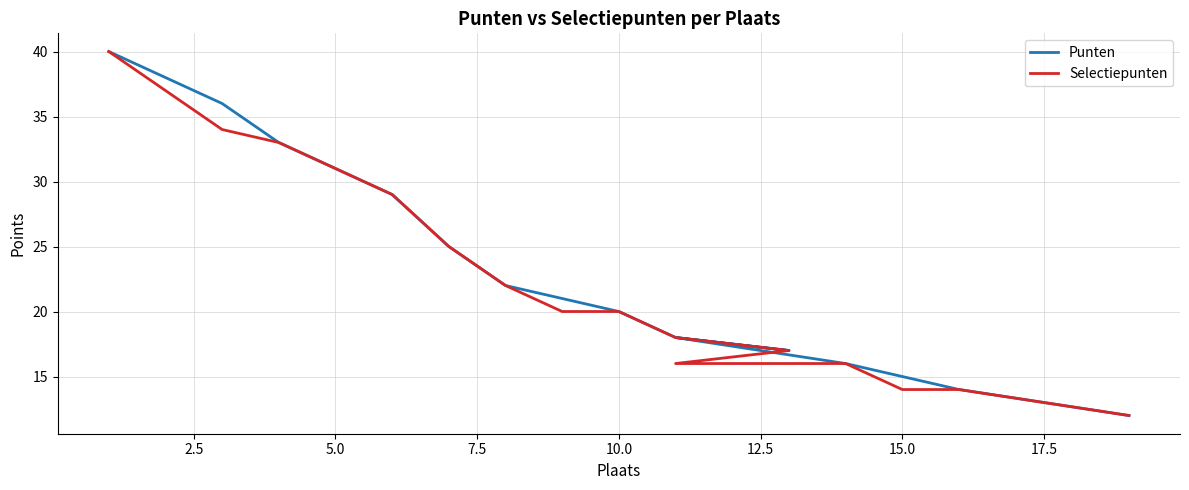

What is the sum of all Selectiepunten values?

438